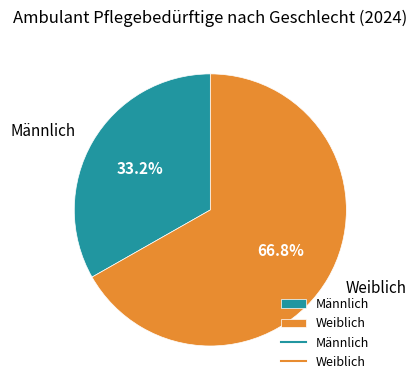

To the nearest percent, what is the average slice percentage?

50%